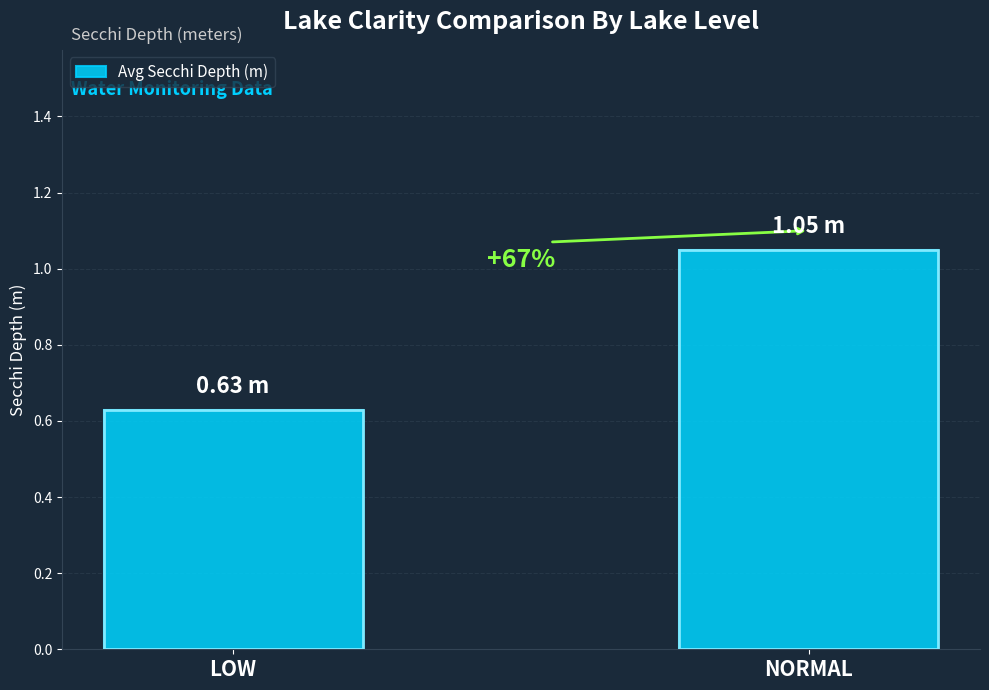

Rank the categories by value from highest to lowest.

NORMAL, LOW